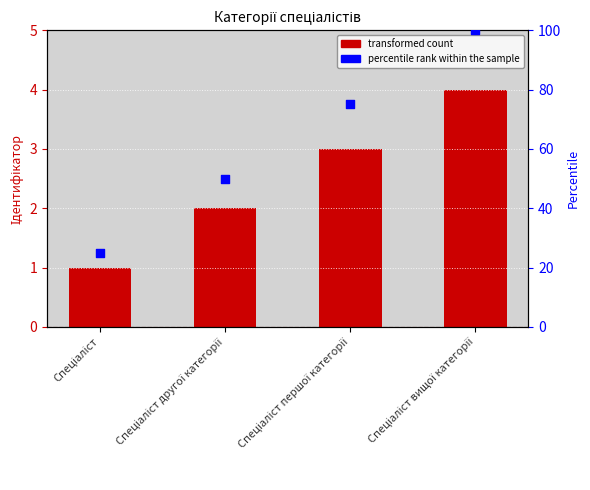

At how many categories does at least one series exceed 96?

1